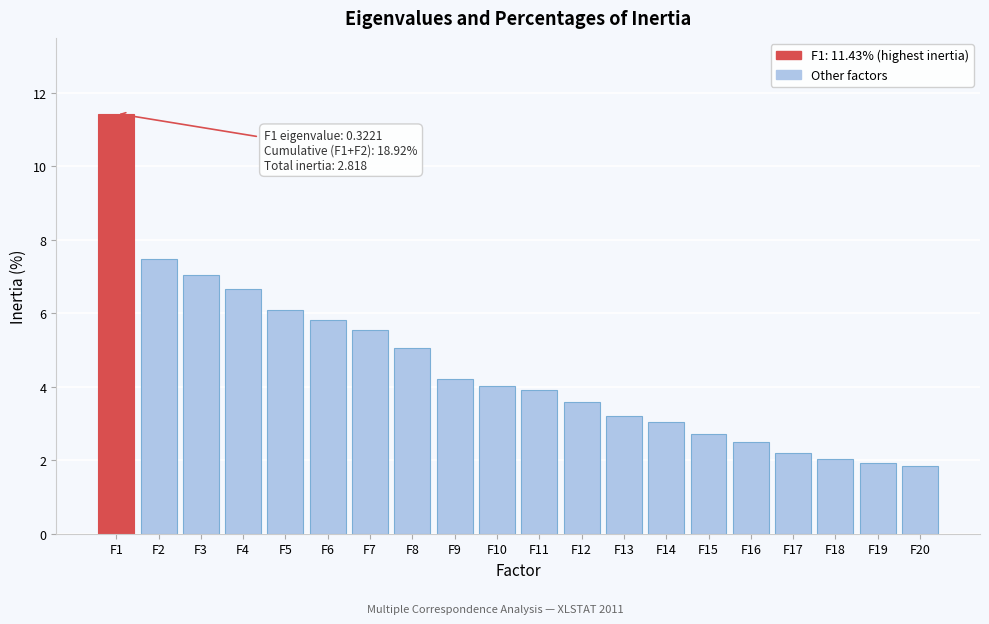

Reading right to left, what are all the values shown in this chart?

F20=1.8	F19=1.9	F18=2.0	F17=2.2	F16=2.5	F15=2.7	F14=3.0	F13=3.2	F12=3.6	F11=3.9	F10=4.0	F9=4.2	F8=5.1	F7=5.5	F6=5.8	F5=6.1	F4=6.6	F3=7.0	F2=7.5	F1=11.4